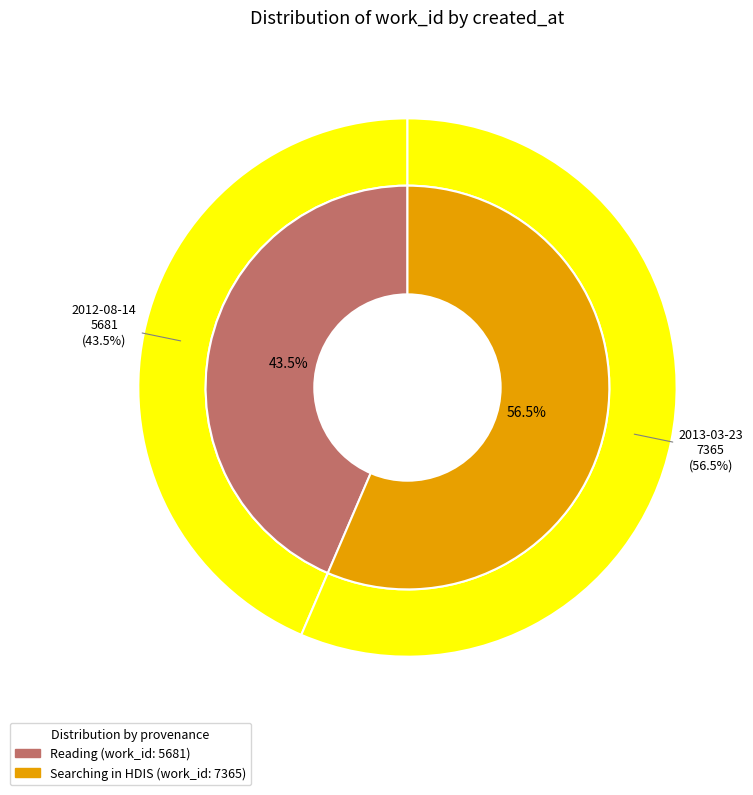

The 2013-03-23 slice represents 56% of the pie. True or false?

True